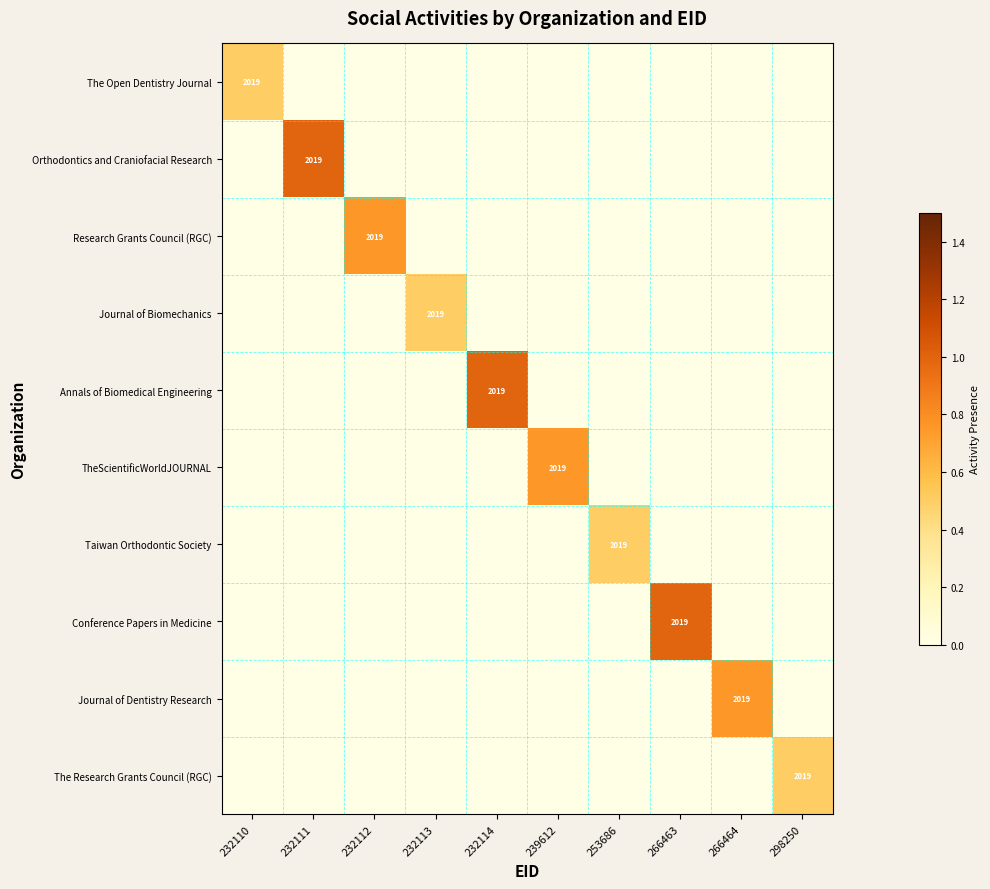

Between 266463 and 239612, which is larger?

266463